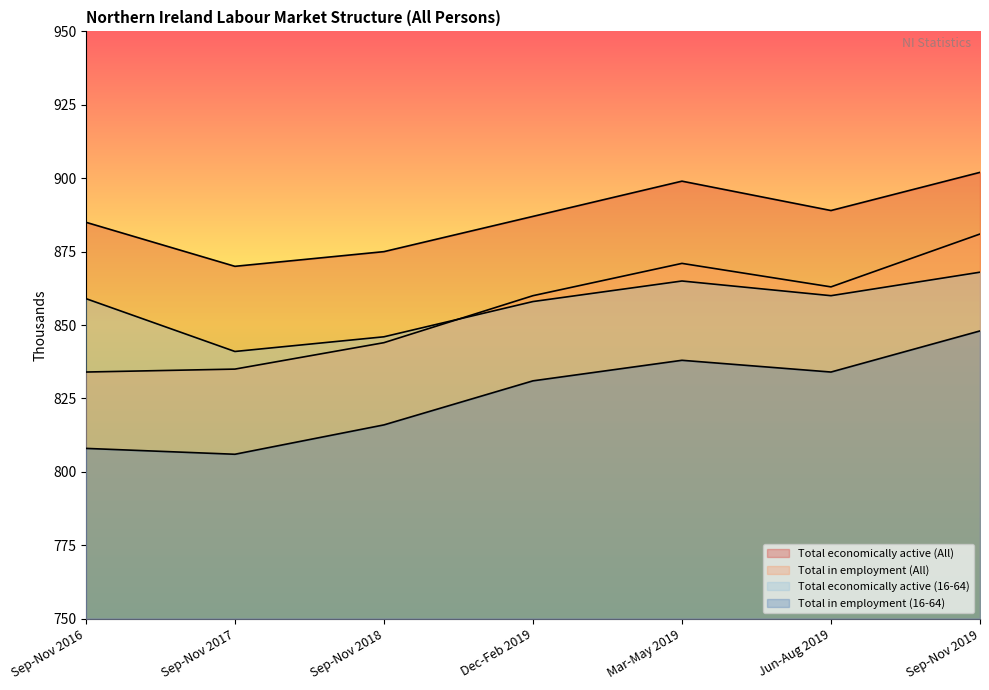

How many interior local peaks does the Total economically active (16-64) series have?

1